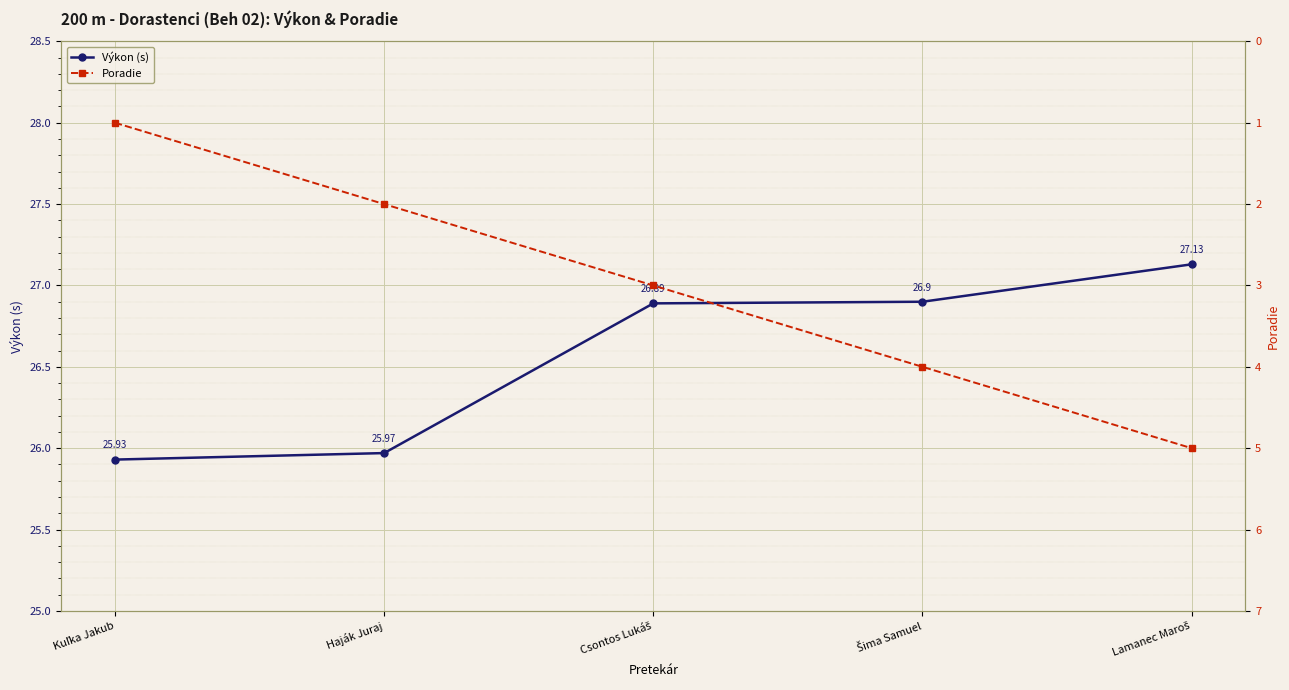

The Poradie series shows 4.0 at Šima Samuel. True or false?

True